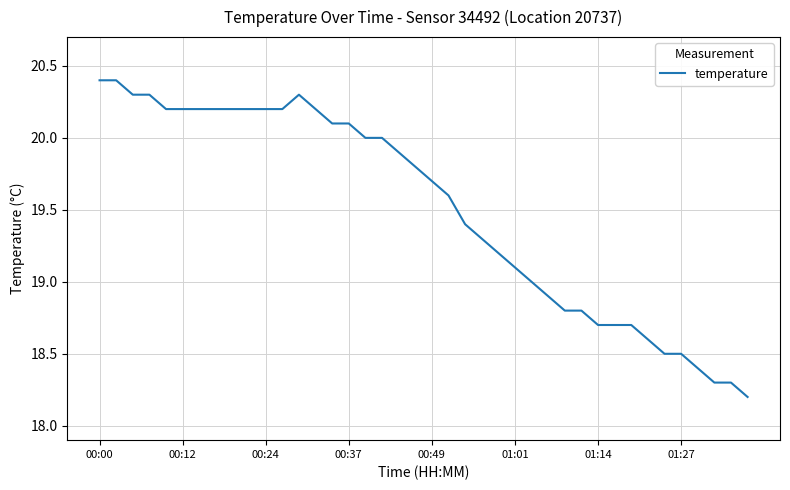

What is the difference between the maximum and minimum values?

2.2